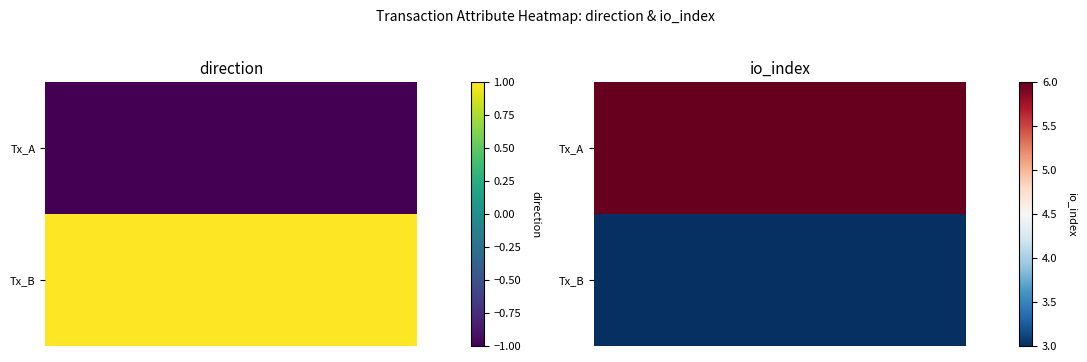

How many data points does each series have?

10